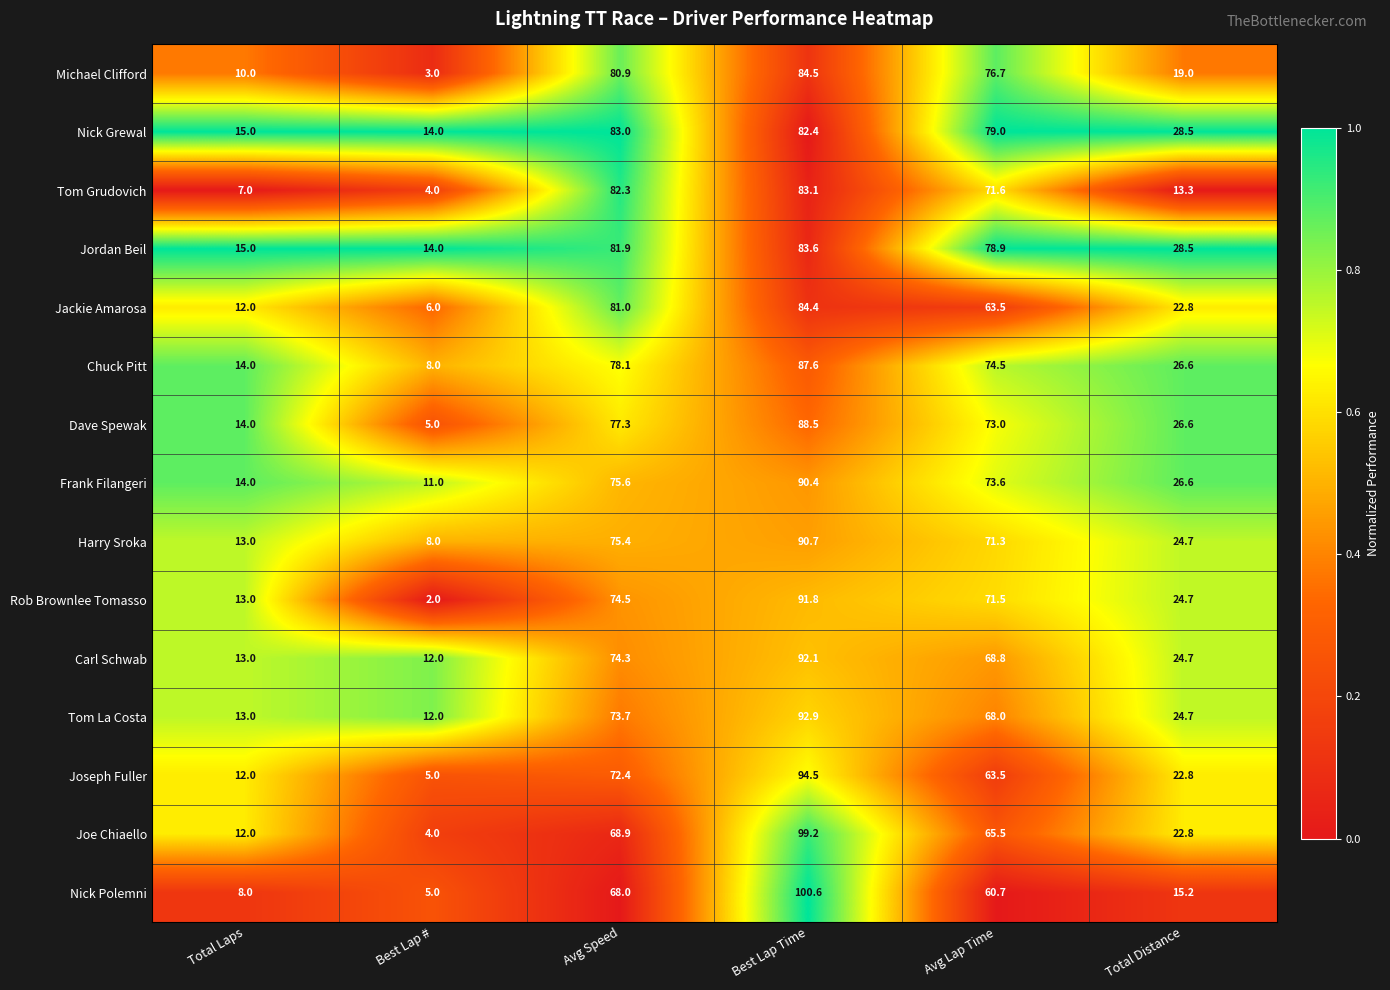

Rank the series by their maximum value, from lowest to highest.

Nick Grewal, Tom Grudovich, Jordan Beil, Jackie Amarosa, Michael Clifford, Chuck Pitt, Dave Spewak, Frank Filangeri, Harry Sroka, Rob Brownlee Tomasso, Carl Schwab, Tom La Costa, Joseph Fuller, Joe Chiaello, Nick Polemni